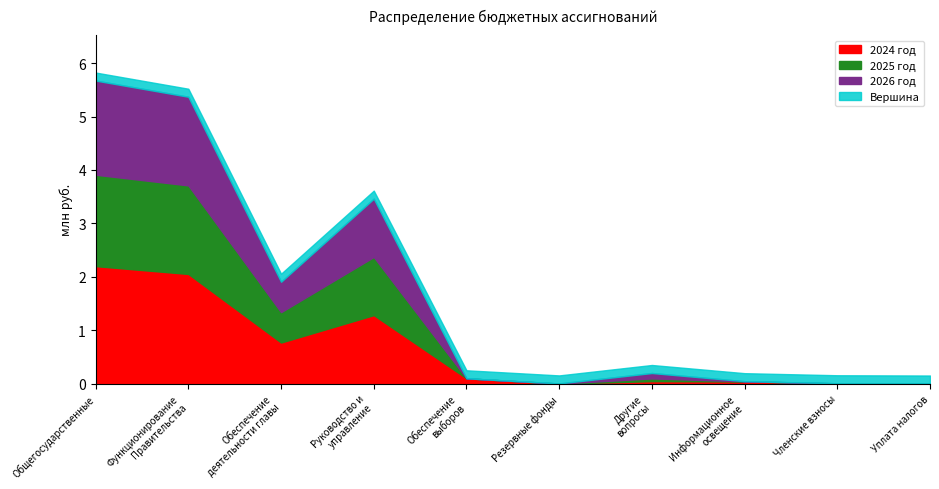

How many interior local peaks does the 2025 год series have?

2